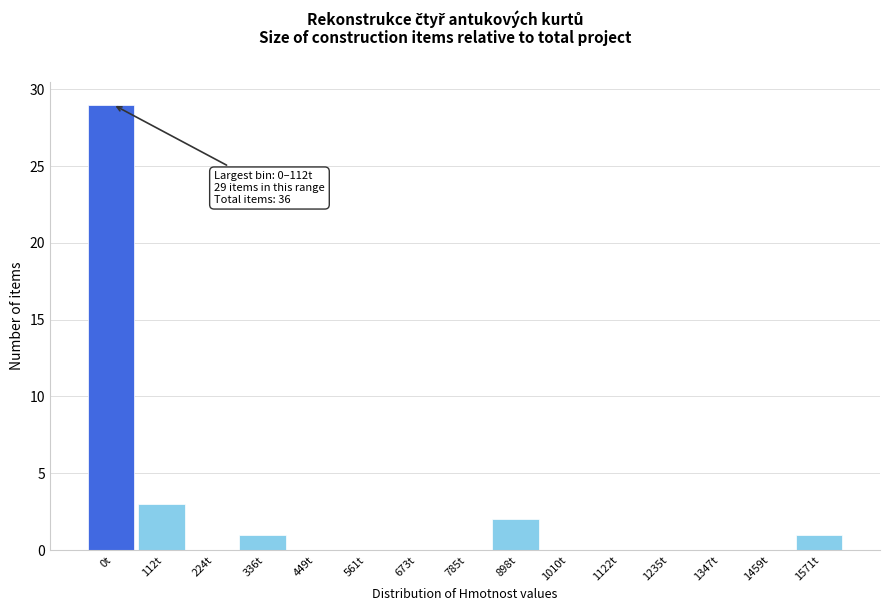

Reading right to left, transcribe all the data shown in this chart.

1571t=1	1459t=0	1347t=0	1235t=0	1122t=0	1010t=0	898t=2	785t=0	673t=0	561t=0	449t=0	336t=1	224t=0	112t=3	0t=29